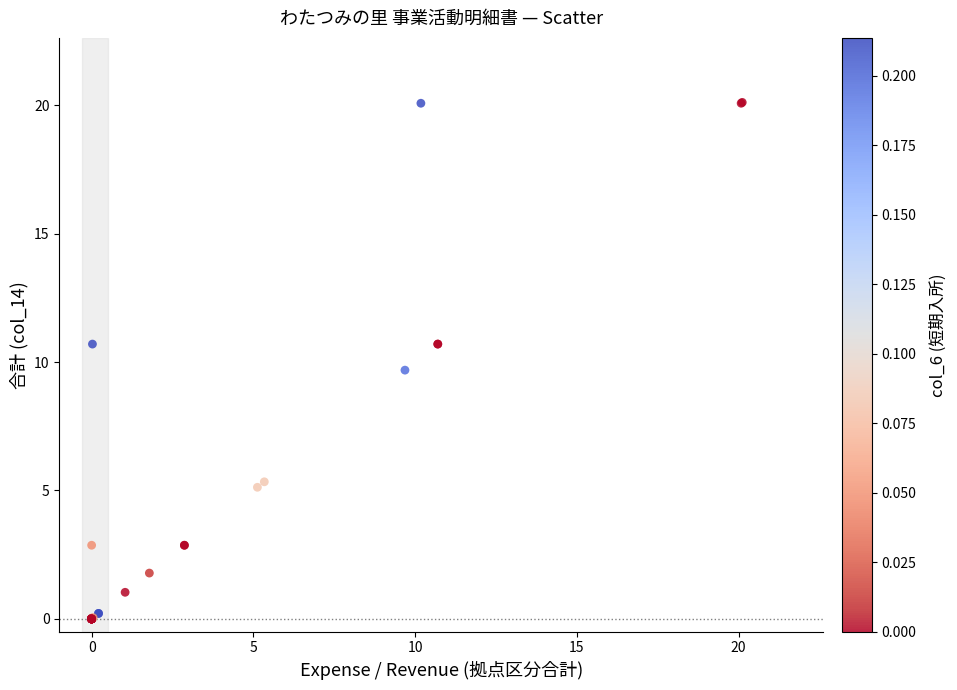

What Y value in the scatter plot is closest to 10?

9.7